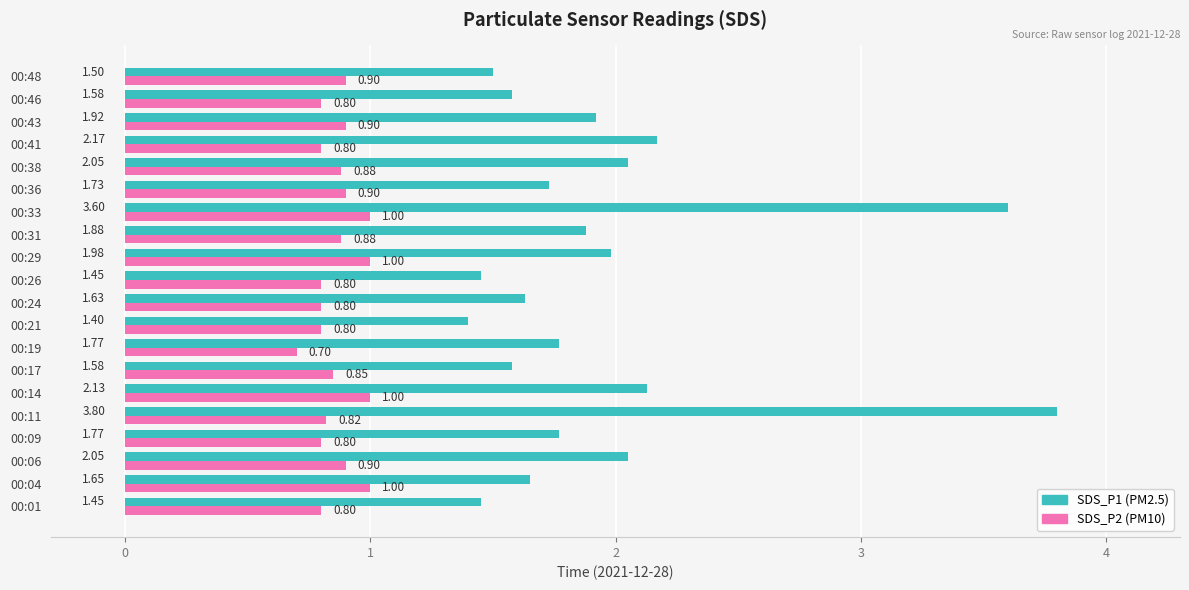

At which category is the sum across all series the highest?

00:11